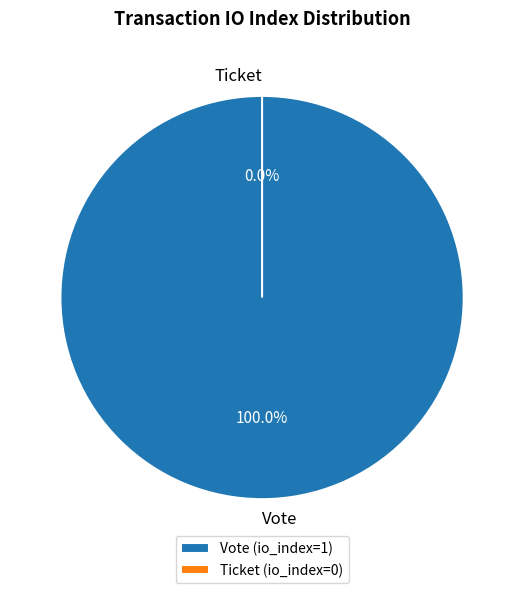

How many slices are in this pie chart?

2